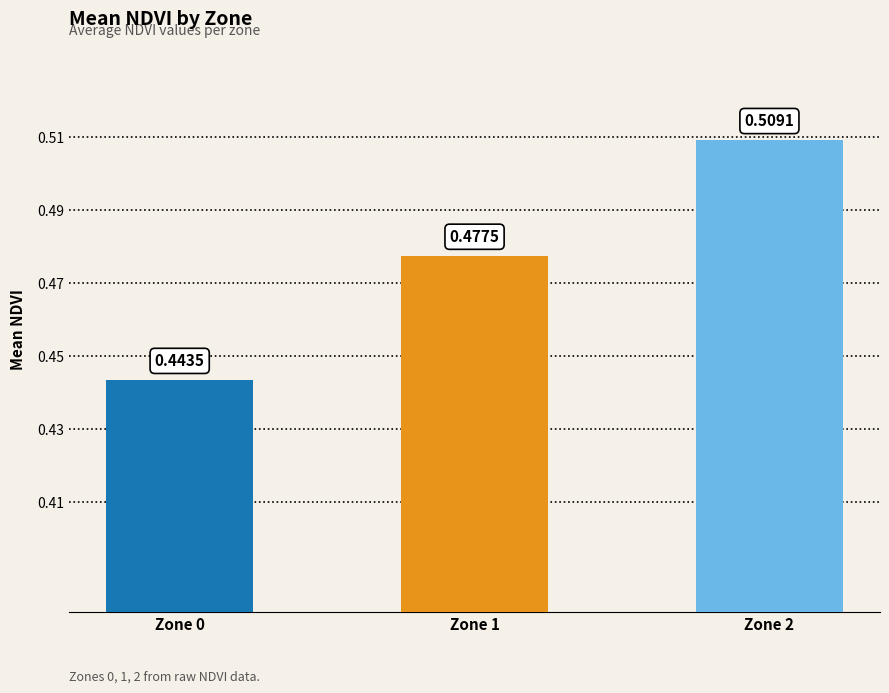

Rank the categories by value from highest to lowest.

Zone 2, Zone 1, Zone 0